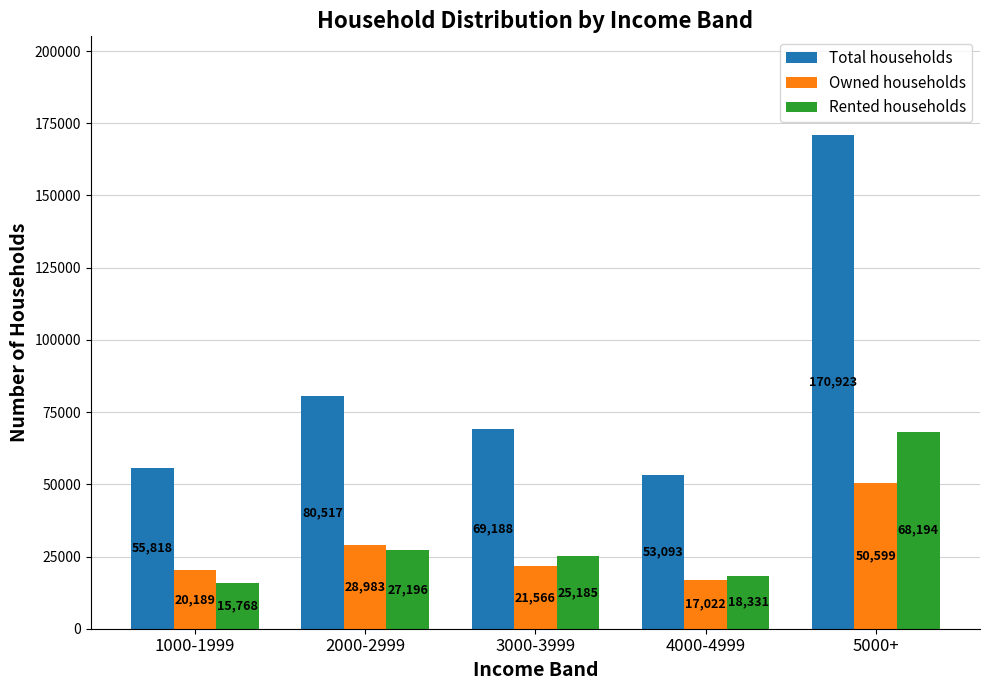

Reading right to left, transcribe all the data shown in this chart.

Total households: 5000+=170923	4000-4999=53093	3000-3999=69188	2000-2999=80517	1000-1999=55818
Owned households: 5000+=50599	4000-4999=17022	3000-3999=21566	2000-2999=28983	1000-1999=20189
Rented households: 5000+=68194	4000-4999=18331	3000-3999=25185	2000-2999=27196	1000-1999=15768